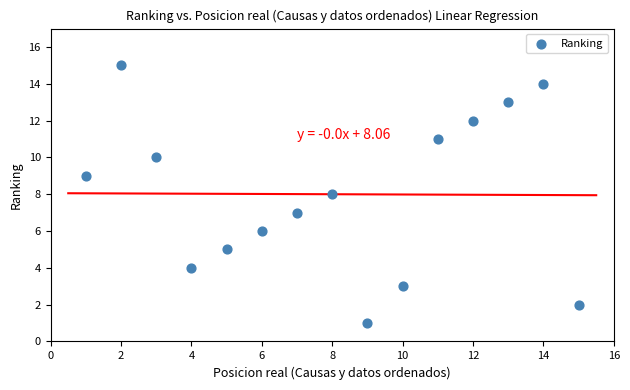

What is the range of Y values (max minus min)?

14